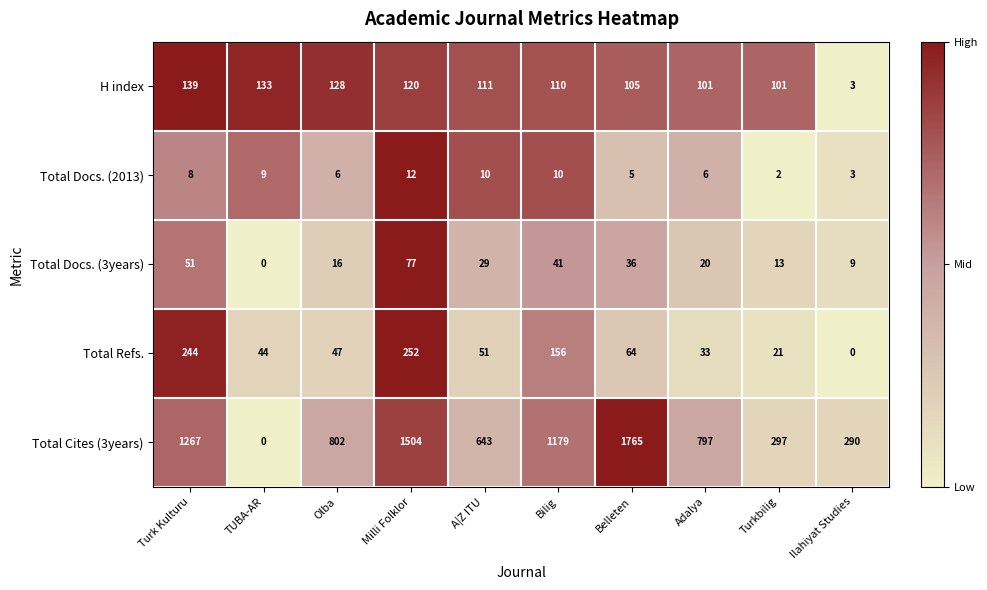

List the series in order of their peak value, highest first.

Total Cites (3years), Total Refs., H index, Total Docs. (3years), Total Docs. (2013)